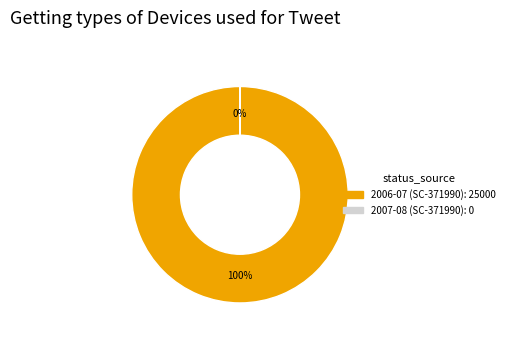

Which category has the smallest portion of the pie?

2007-08 (SC-371990)